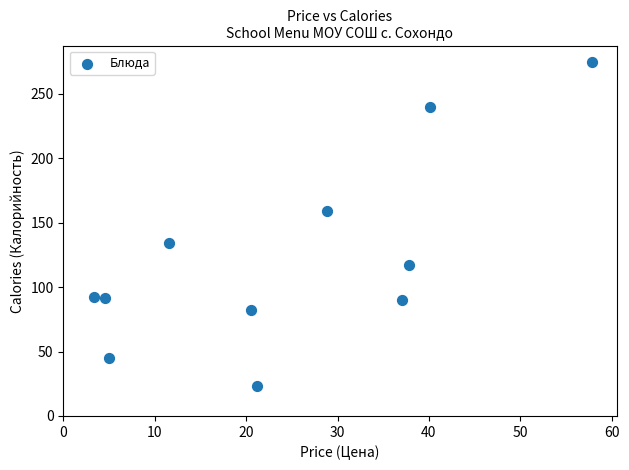

What is the average Y value?

122.6